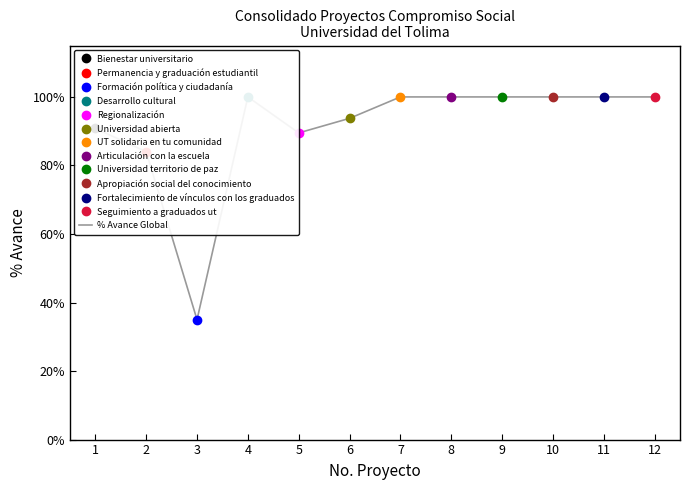

What is the value of the 12th point from the left?

1.0